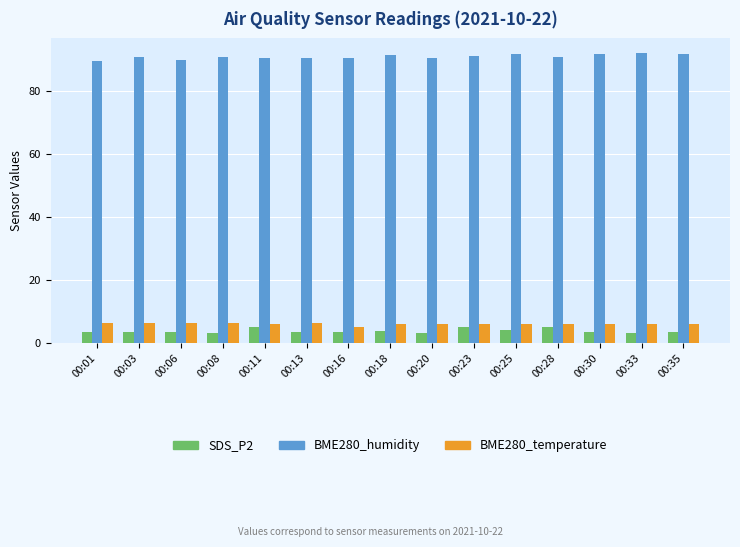

At how many categories does at least one series exceed 64?

15